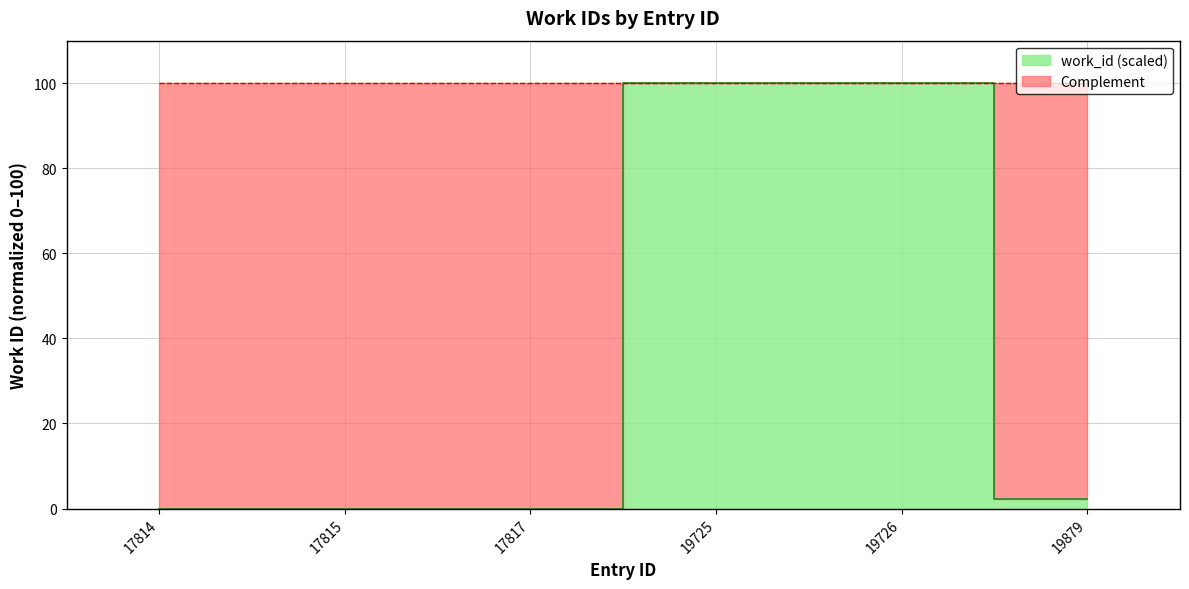

What is the greatest value displayed?

100.0